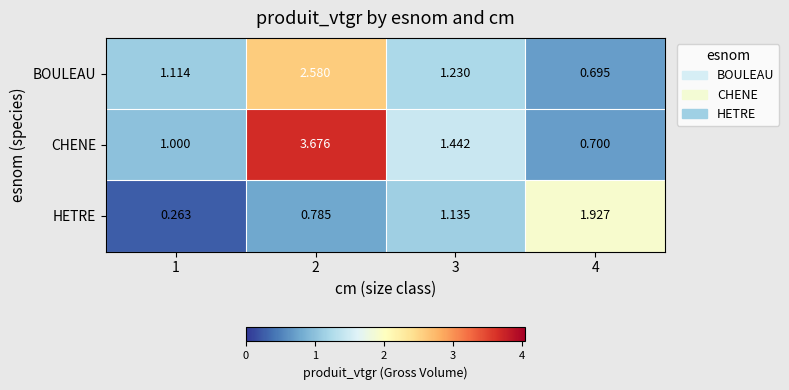

Is the value of HETRE at 3 greater than the value of CHENE at 4?

Yes